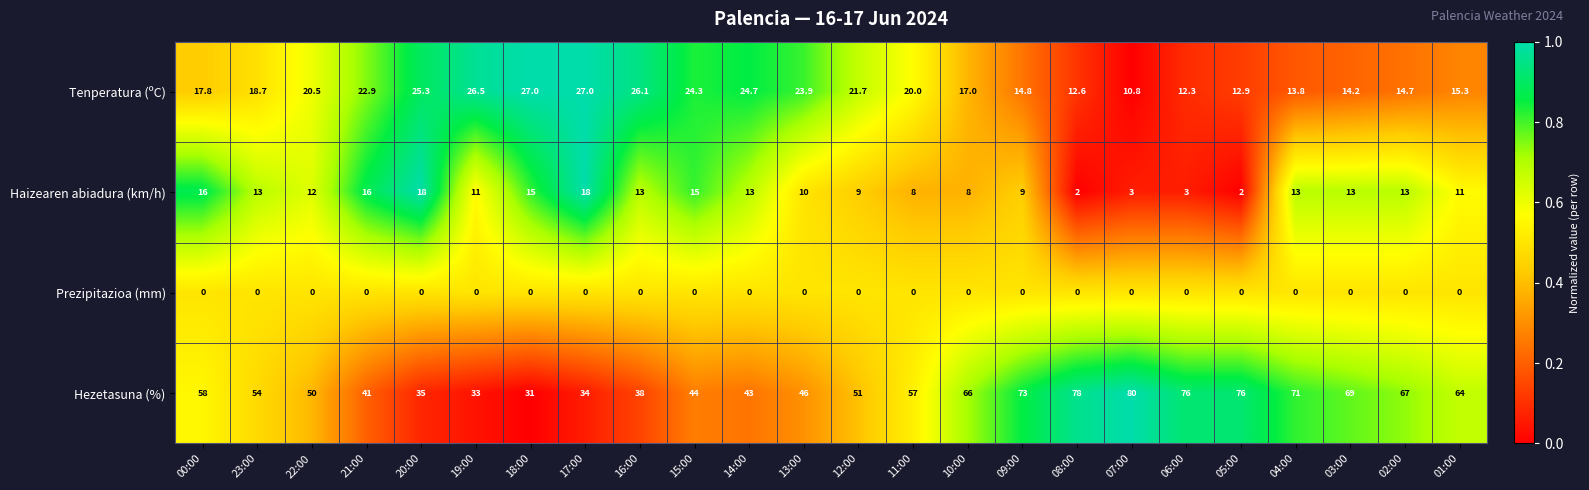

What is the total value across all series at 22:00?

82.5